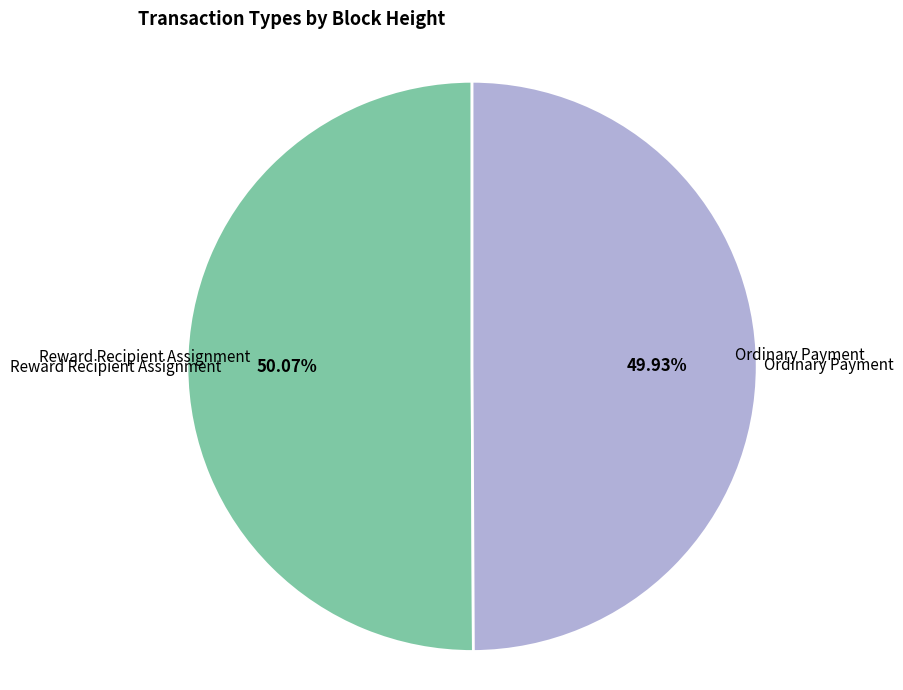

Do Reward Recipient Assignment and Ordinary Payment together represent more than half of the pie?

Yes